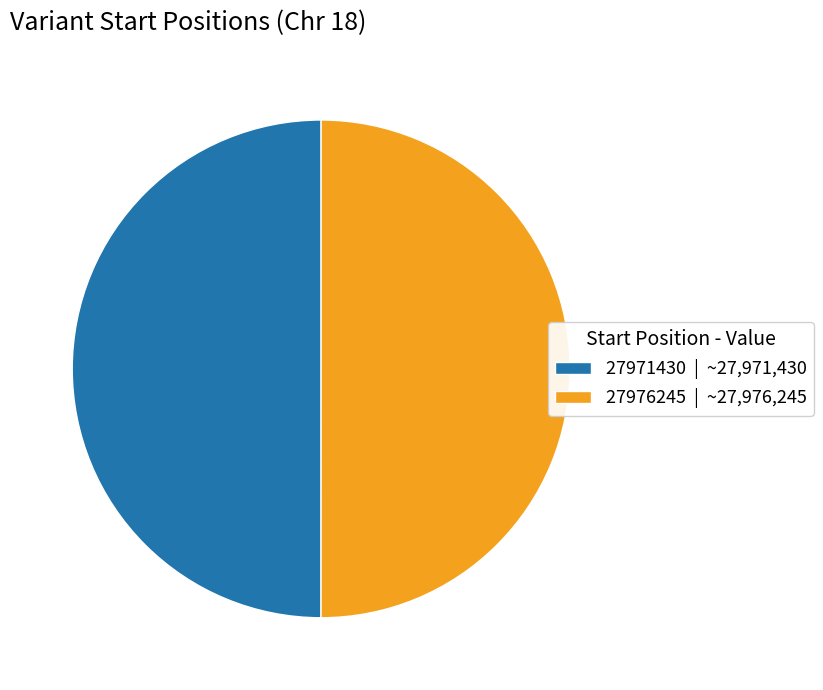

Approximately how many times larger is the value at 27976245 compared to 27971430?

1.0